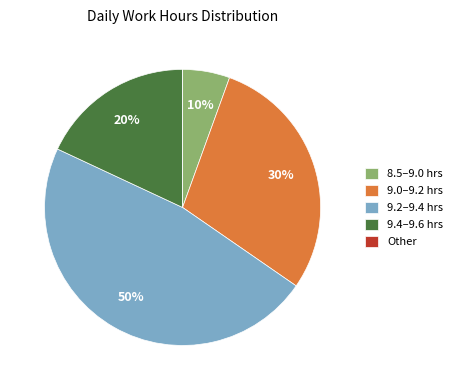

Combined, do Day 8 and Day 18 account for over 50%?

No